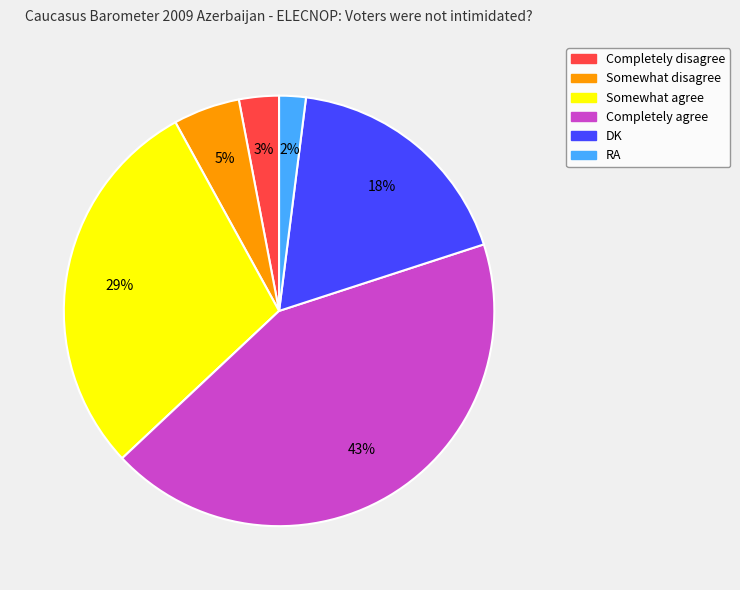

What is the ratio of the value at RA to the value at Somewhat disagree?

0.4